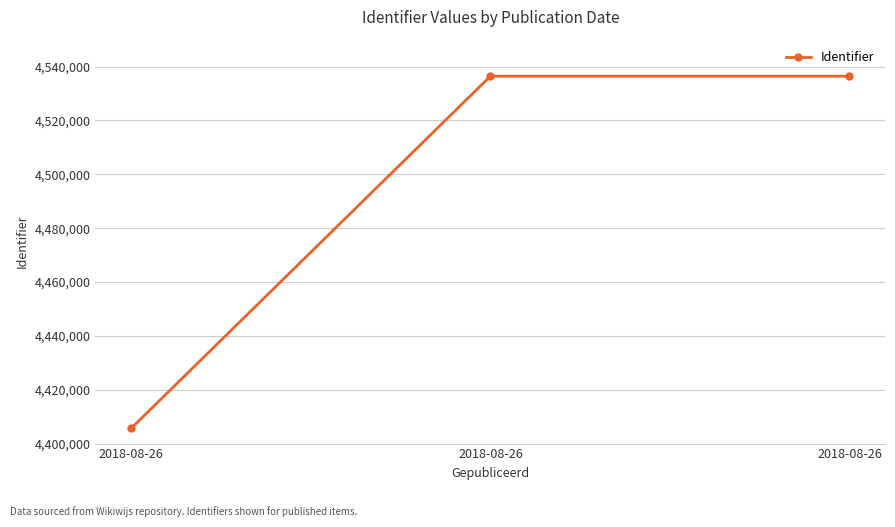

Does the chart have visible grid lines?

Yes